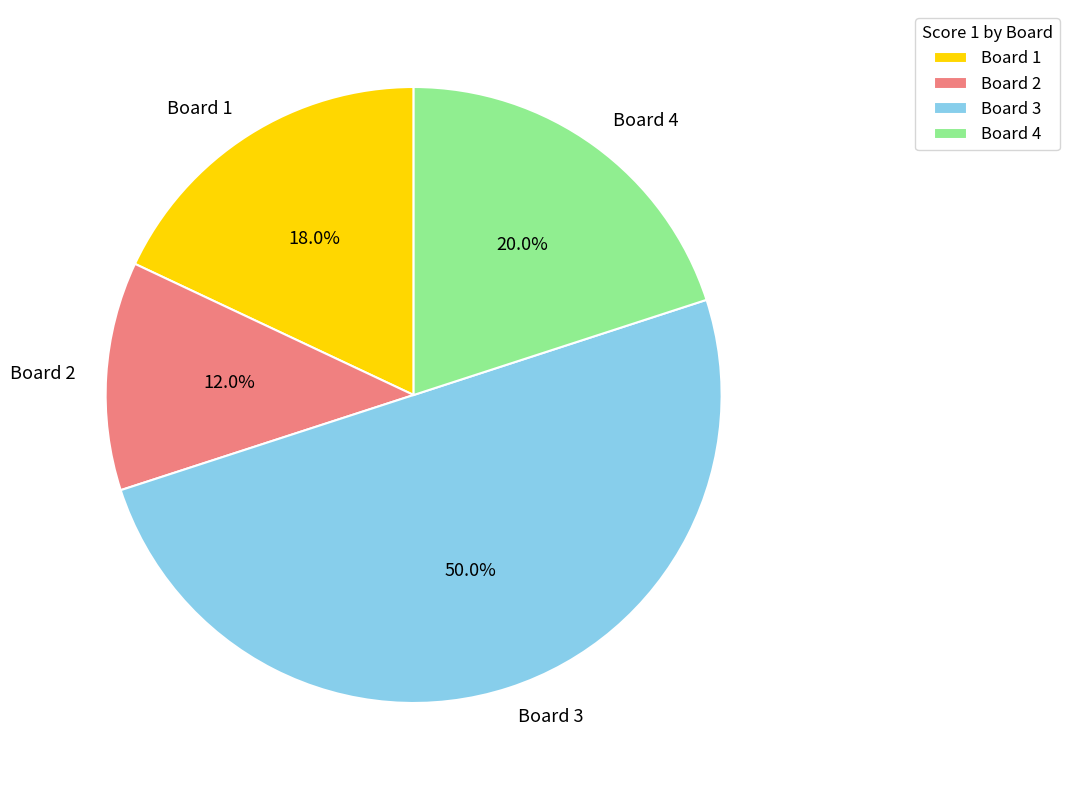

Which slice is the largest?

Board 3